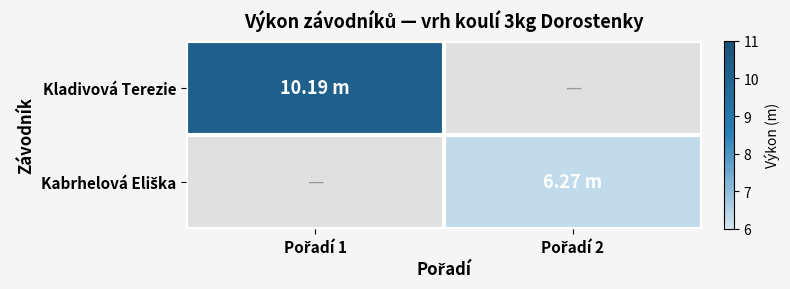

Rank the series at Pořadí 1 from highest to lowest value.

Kladivová Terezie, Kabrhelová Eliška